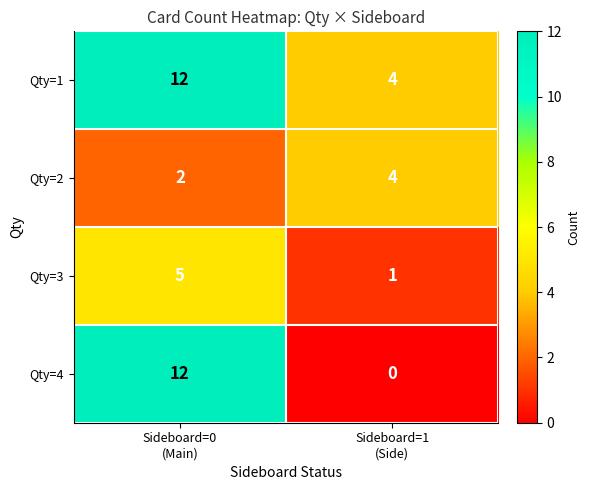

What is the total value across all series at Sideboard=1
(Side)?

9